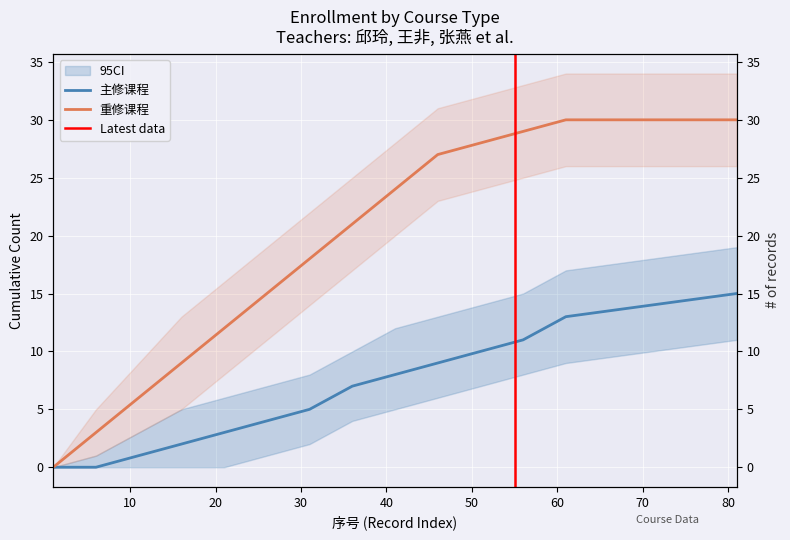

Count the number of data series in this chart.

2